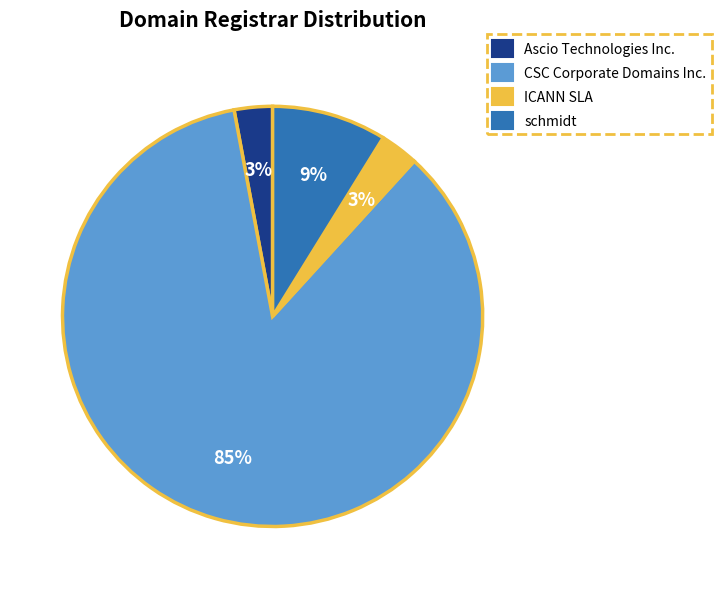

To the nearest percent, what percentage of the pie is schmidt?

9%